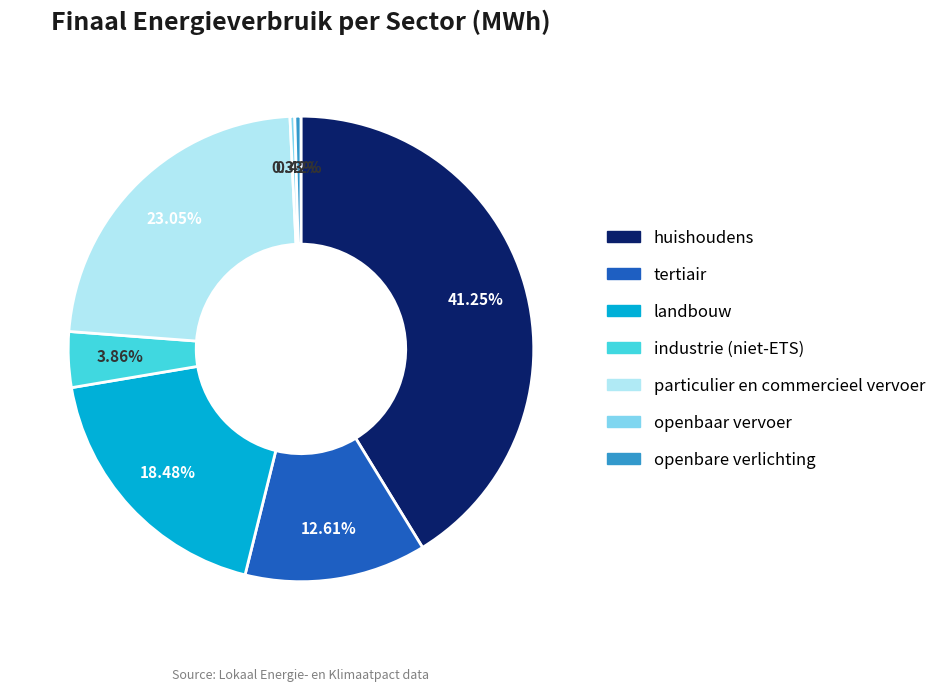

How many segments does this pie chart have?

7